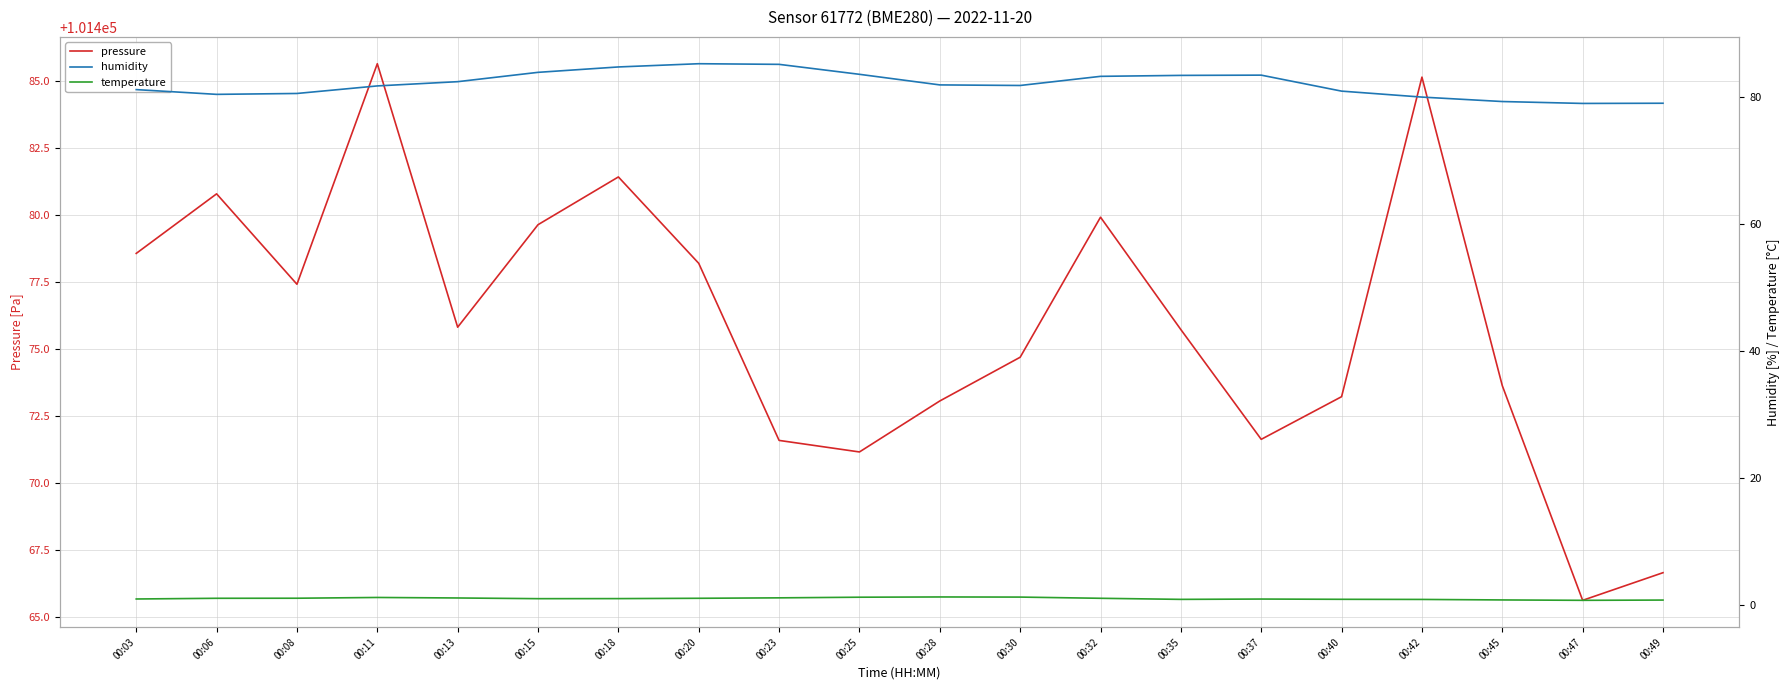

The value of pressure at 00:40 is 171455.4. True or false?

False